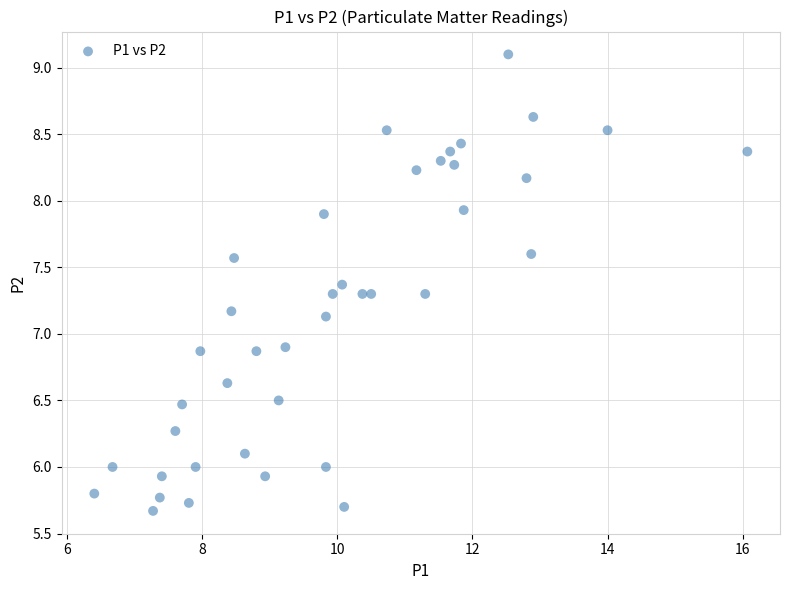

What is the range of X values (max minus min)?

9.7